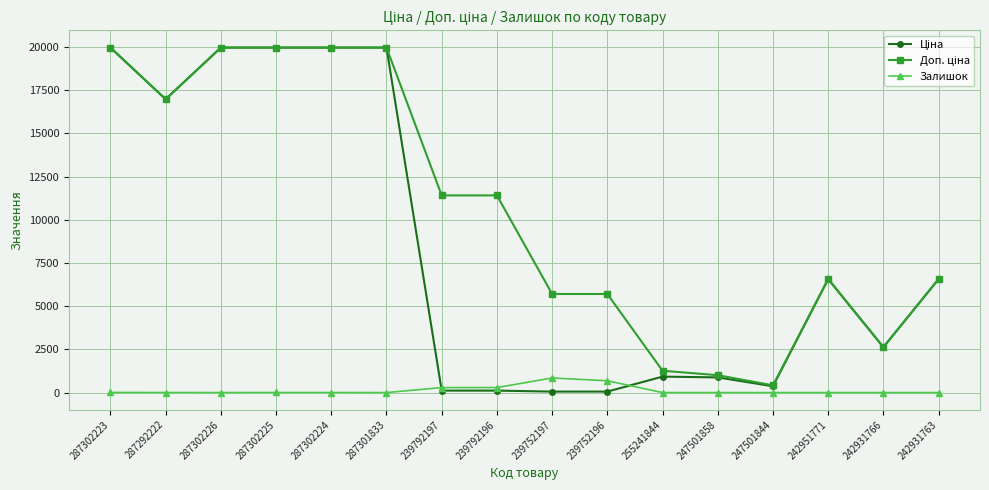

What is the total value across all series at 242931763?

13137.5